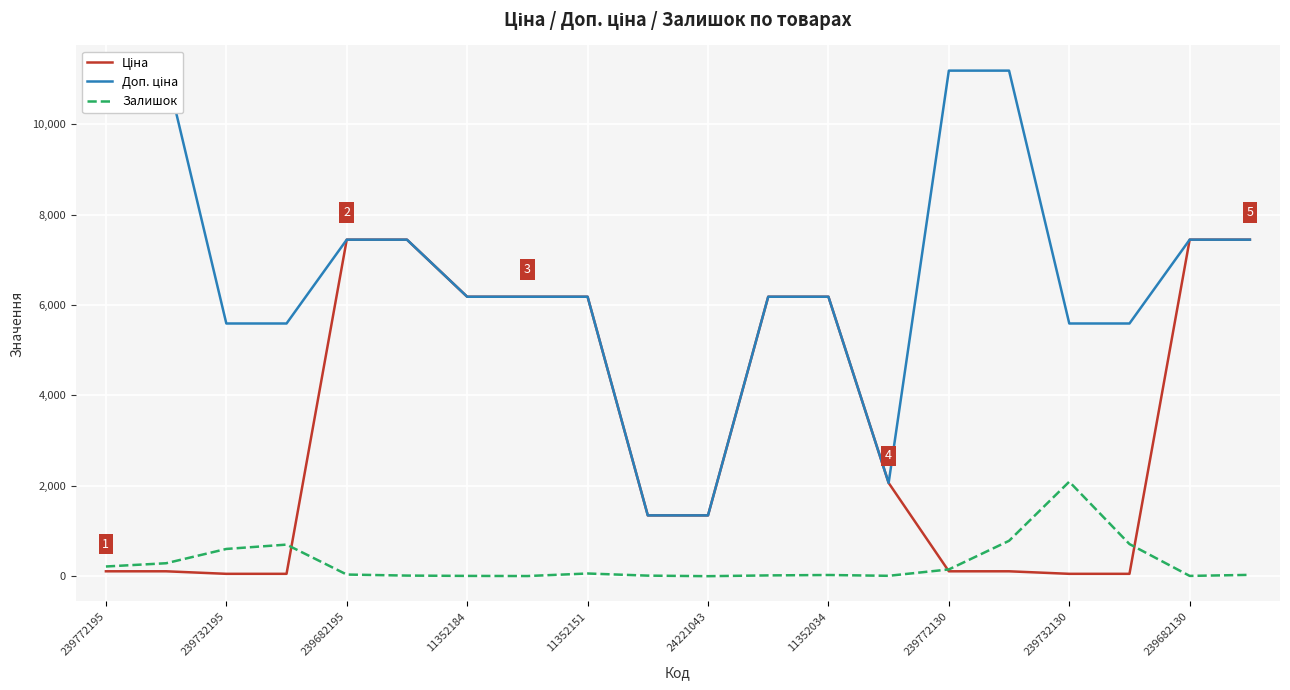

True or false: Залишок has a value of 40.0 at 239682195.

True